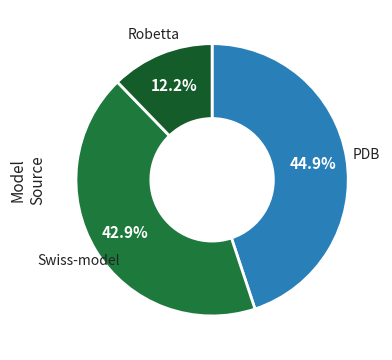

To the nearest percent, what is the difference between the largest and smallest slice percentages?

33%